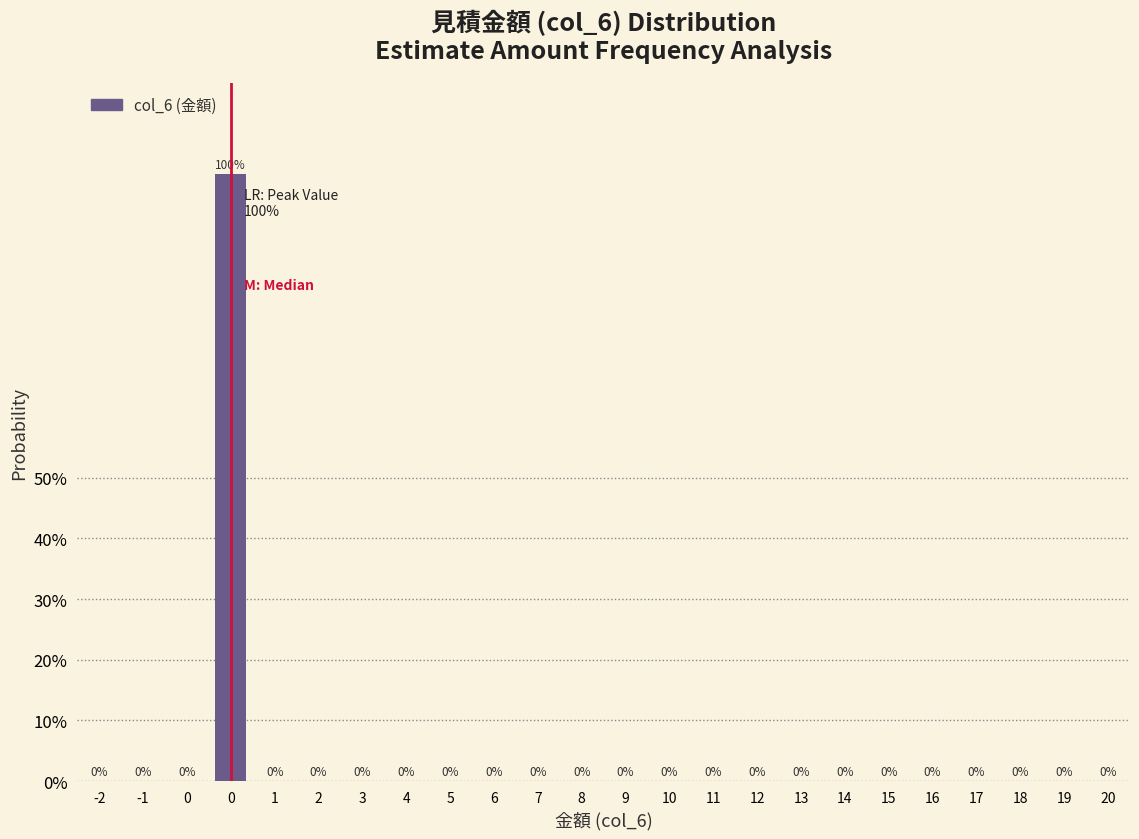

Are the bars horizontal?

No